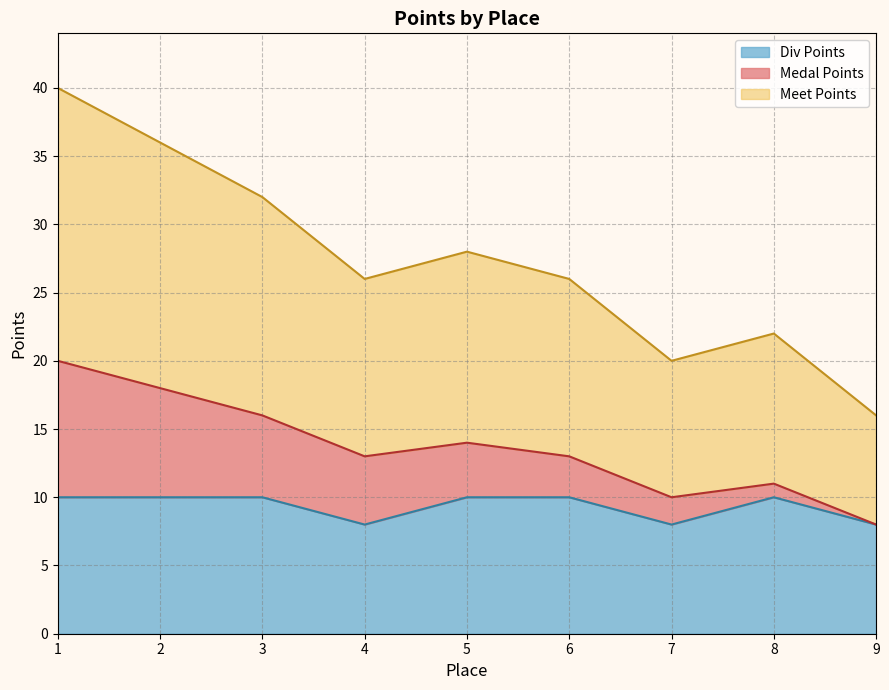

What is the total value across all series at 7?

20